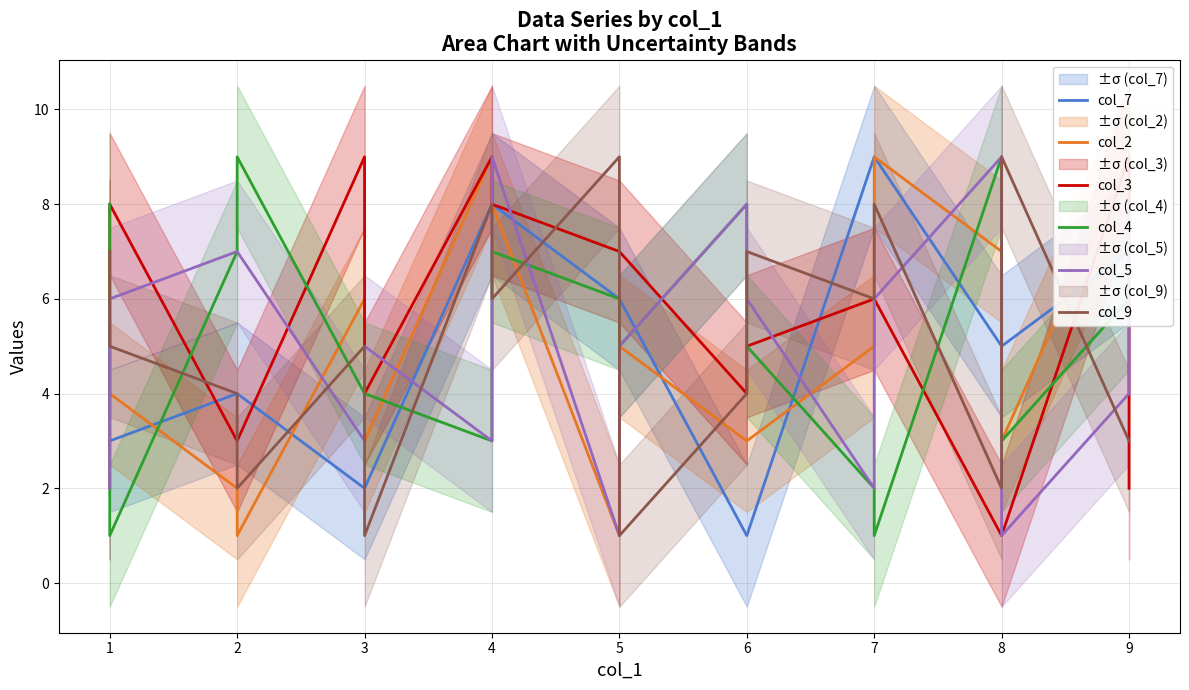

How many interior local peaks does the col_4 series have?

4